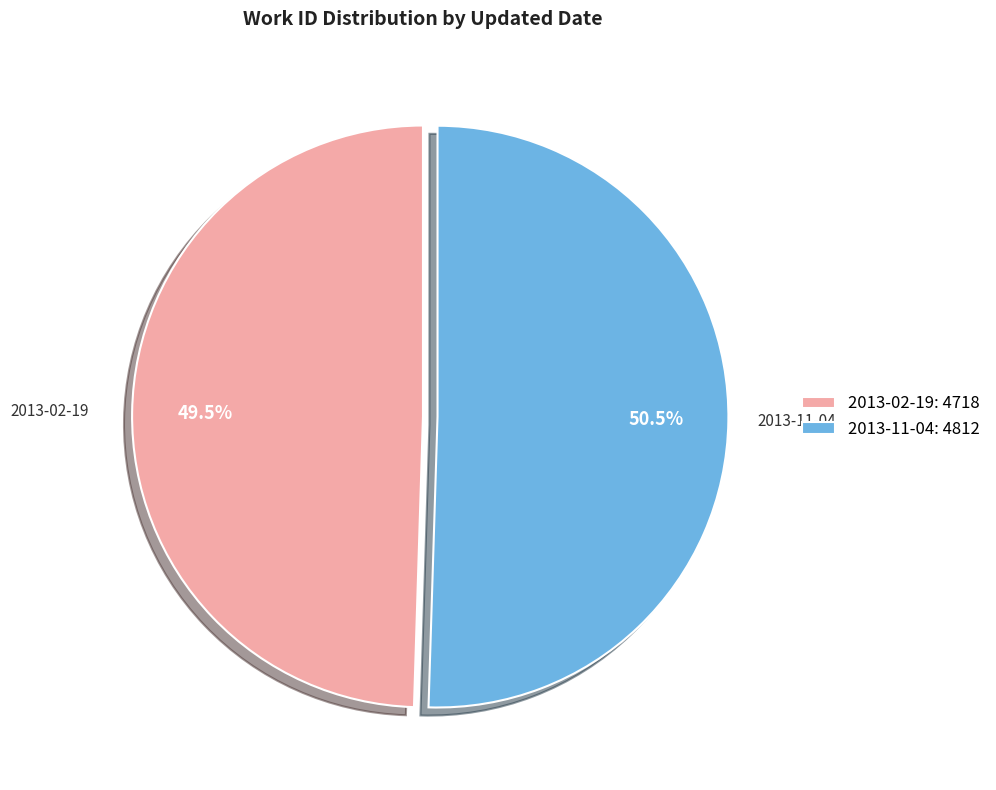

To the nearest percent, what is the combined percentage of 2013-11-04 and 2013-02-19?

100%